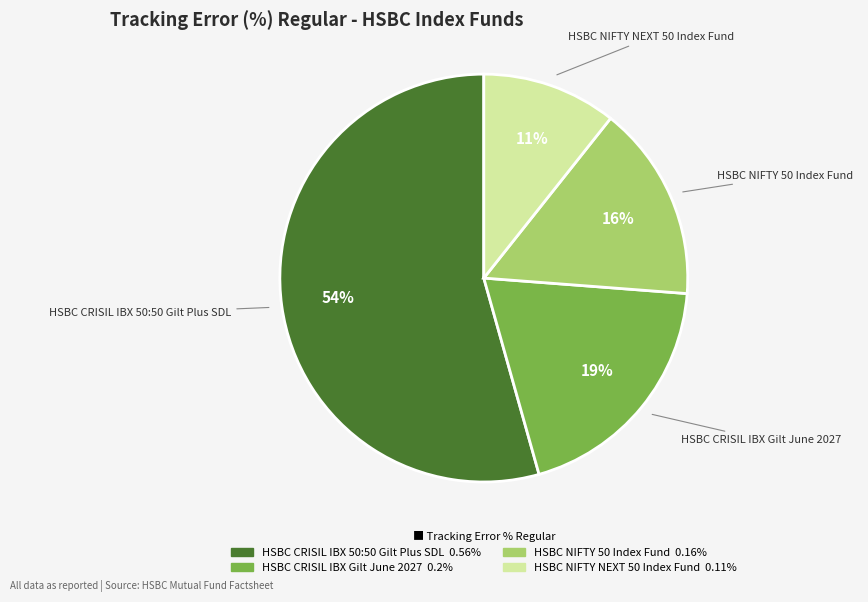

To the nearest percent, what is the average slice percentage?

25%